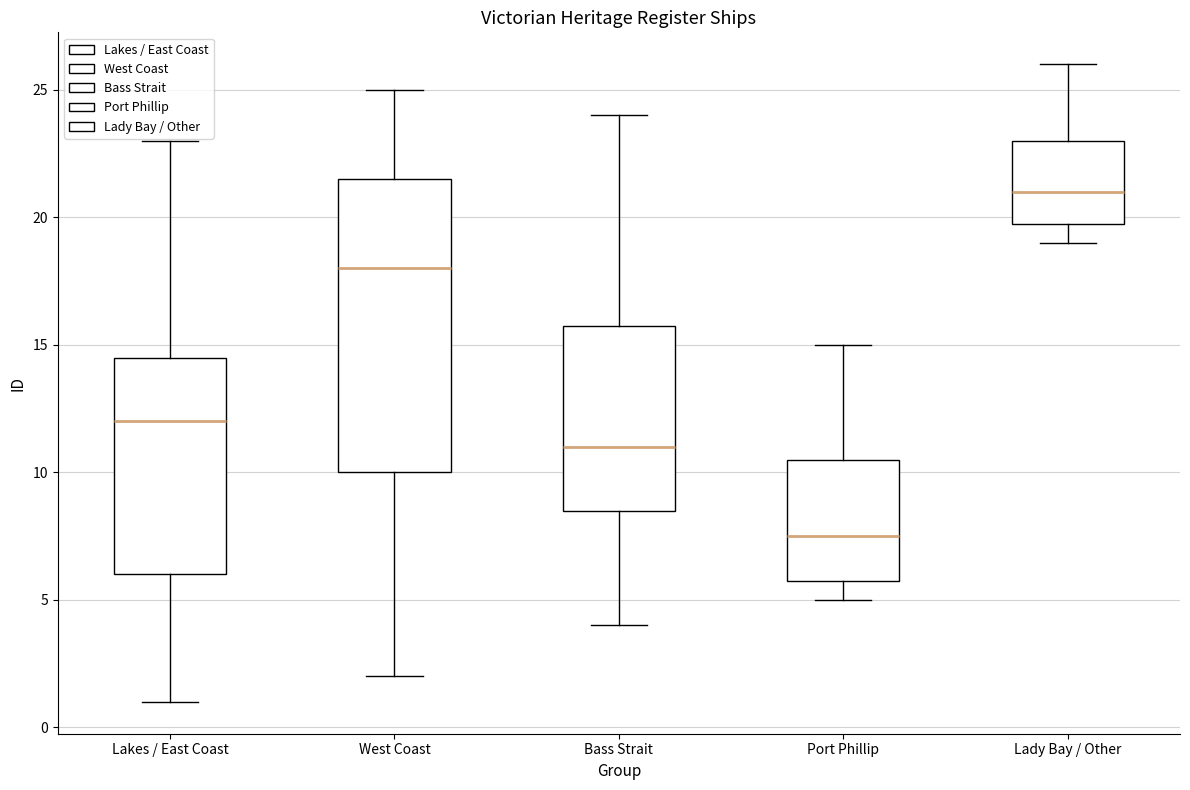

Which box is the tallest, from its lower edge to its upper edge?

West Coast